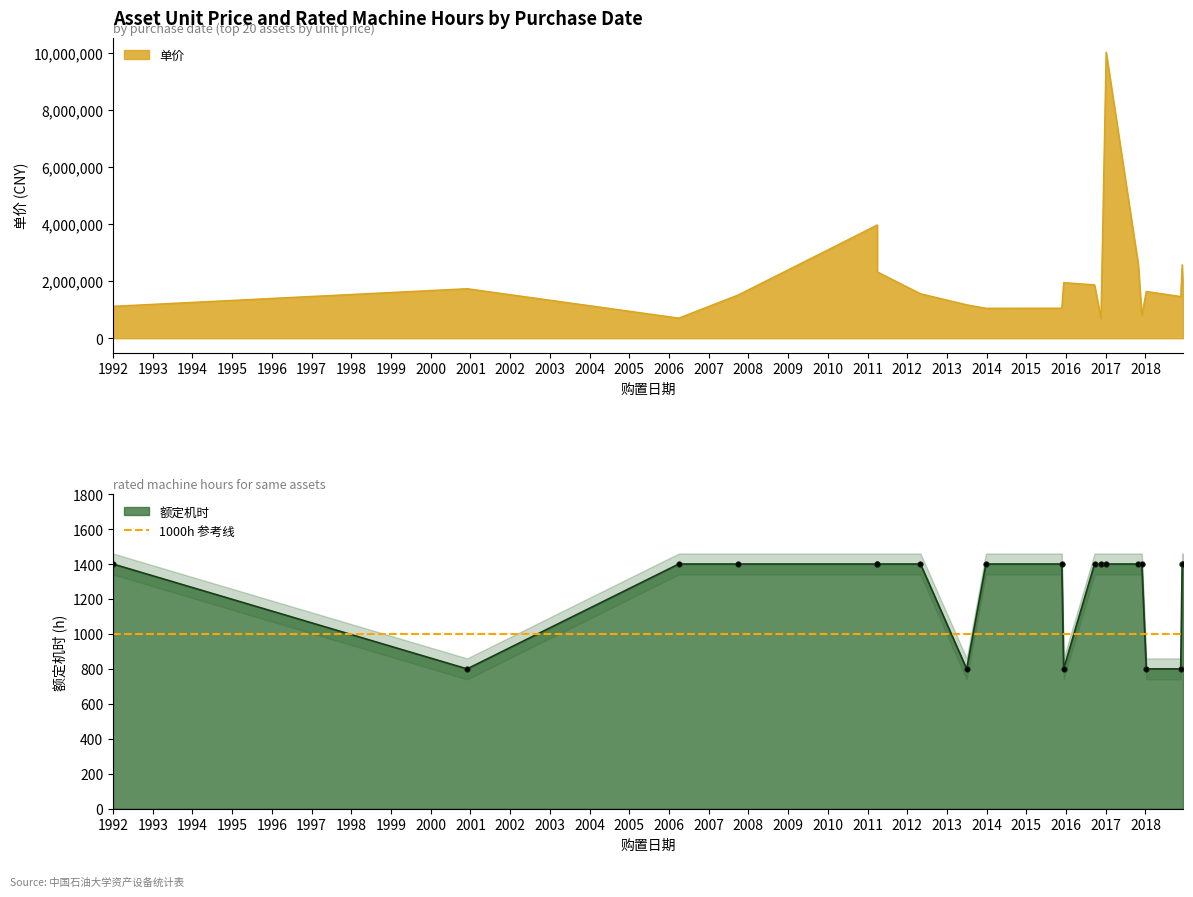

True or false: 额定机时 and 单价 intersect in this chart.

False